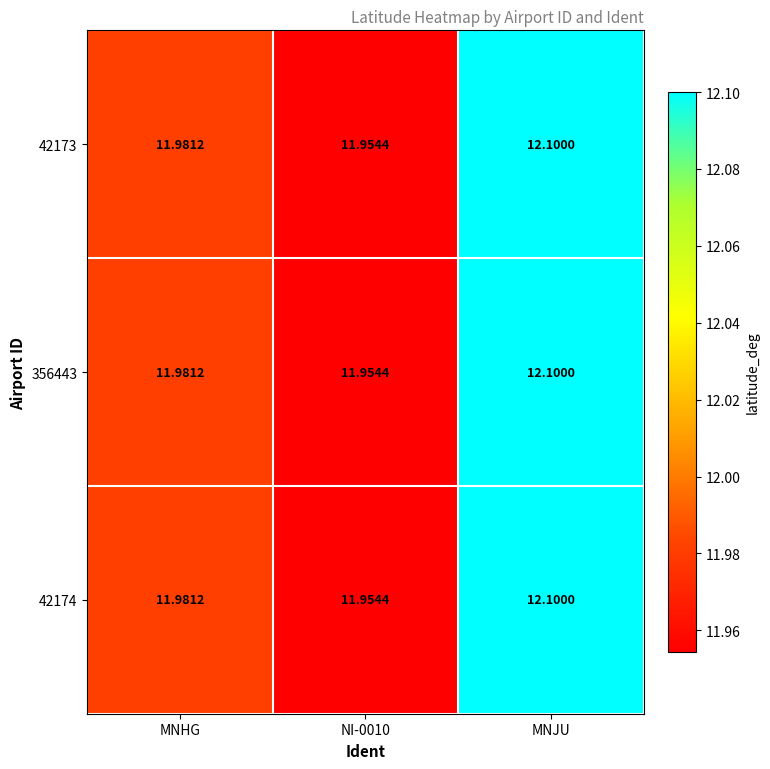

At which category is the sum across all series the highest?

MNJU